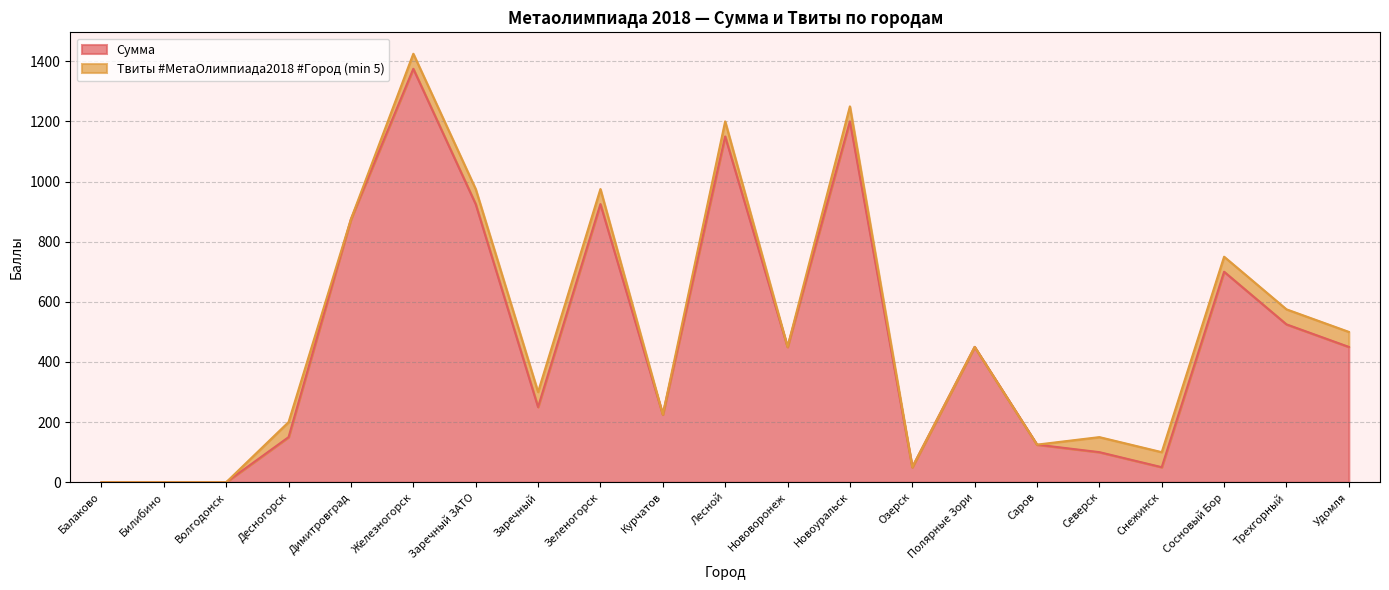

Approximately how many times larger is the value at Димитровград compared to Нововоронеж?

1.9